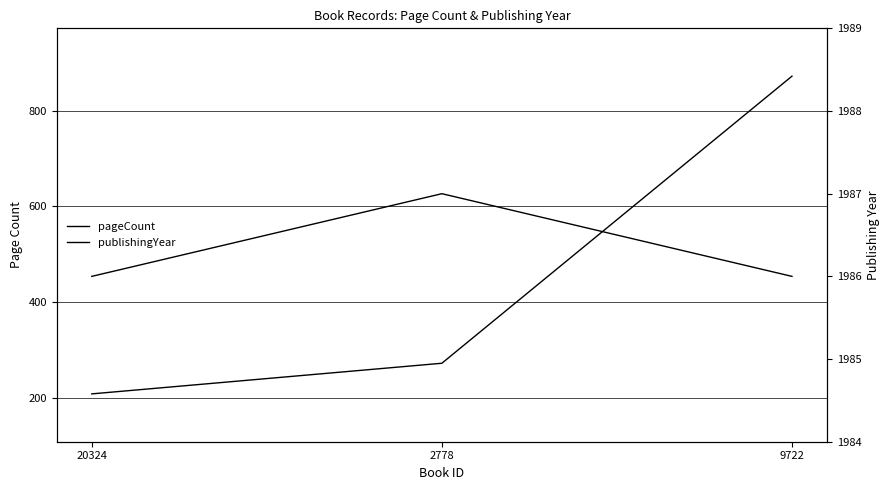

At which category is the sum across all series the highest?

9722